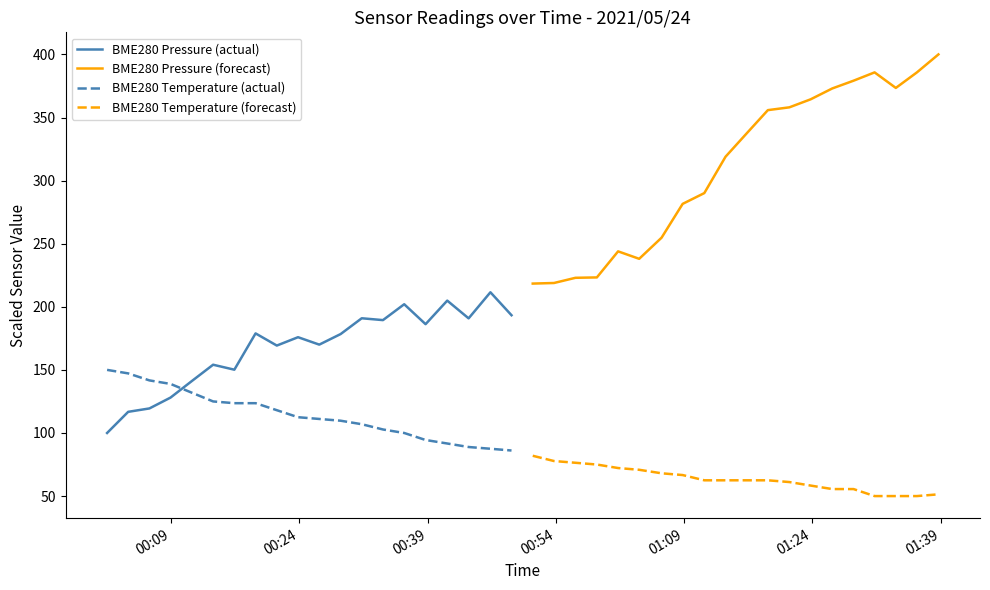

Which series ends up on top after the final intersection of BME280 Pressure (actual) and BME280 Temperature (actual)?

BME280 Pressure (actual)